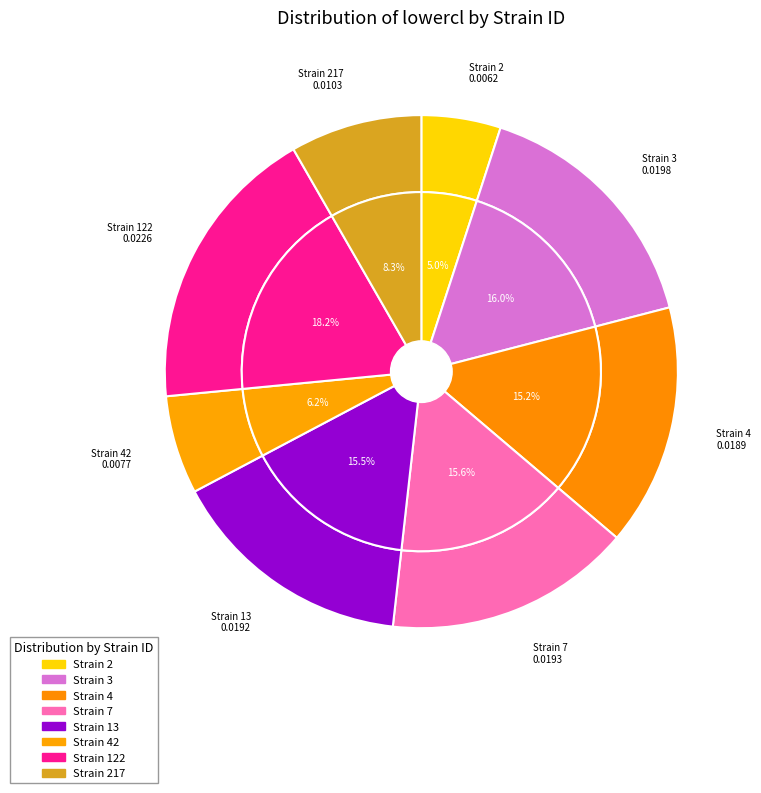

Is the sum of 7 and 217 greater than half?

No